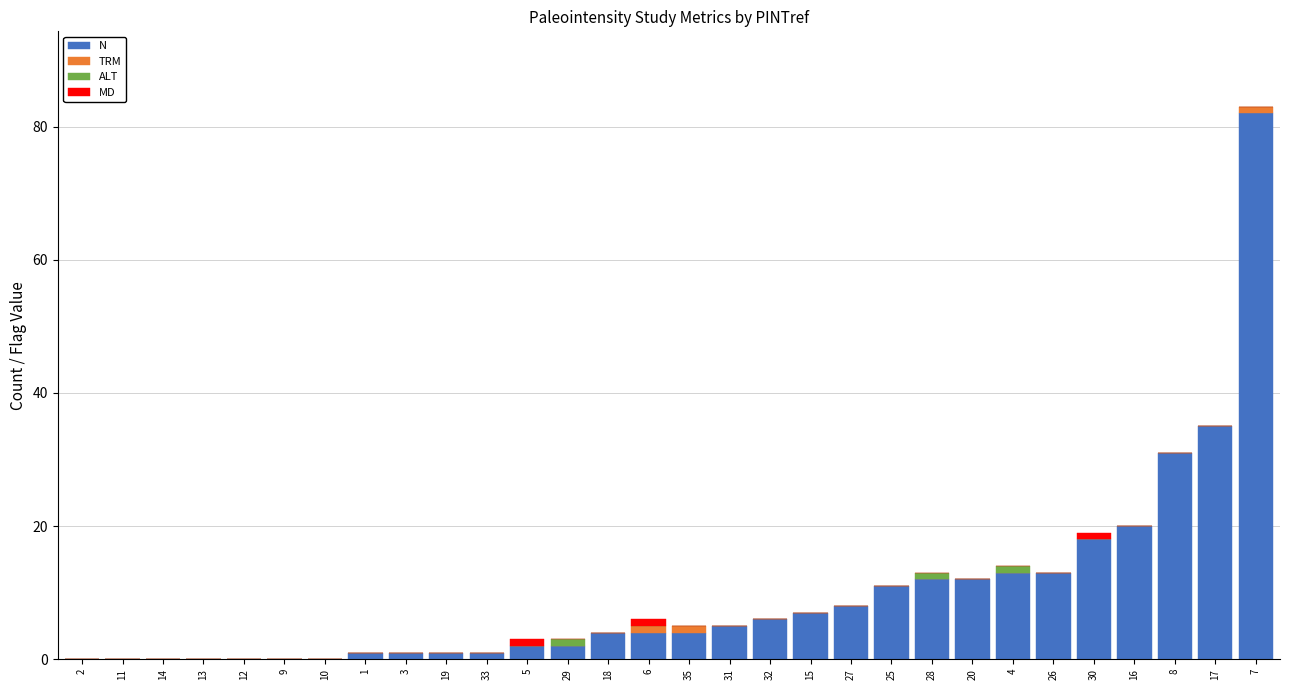

What is the maximum value for N?

82